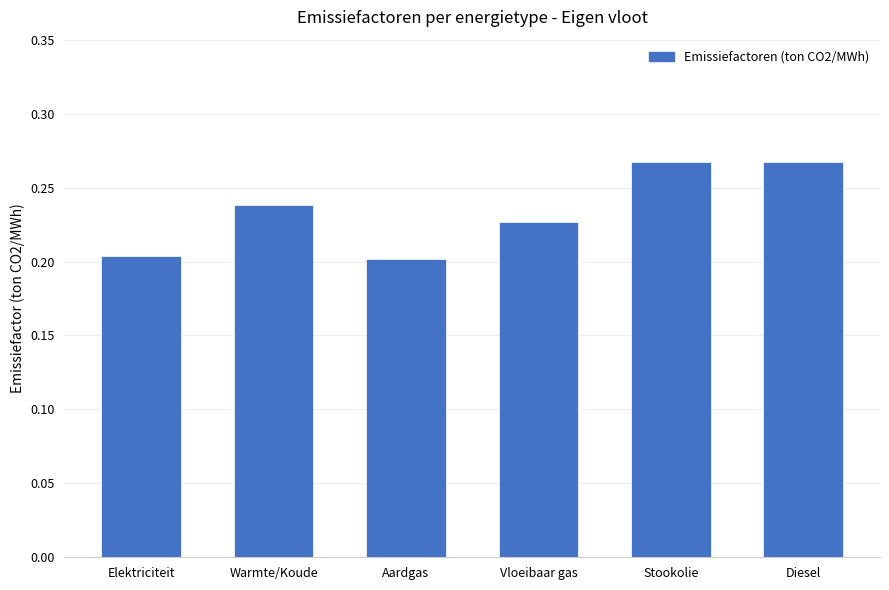

Count the values in the range 0 to 1.

6